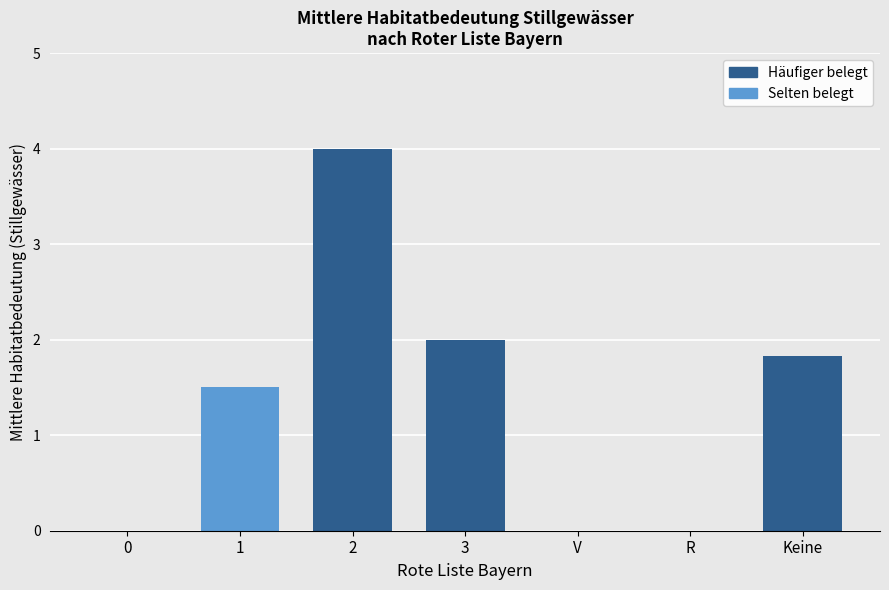

Where does the data first go above 1?

1